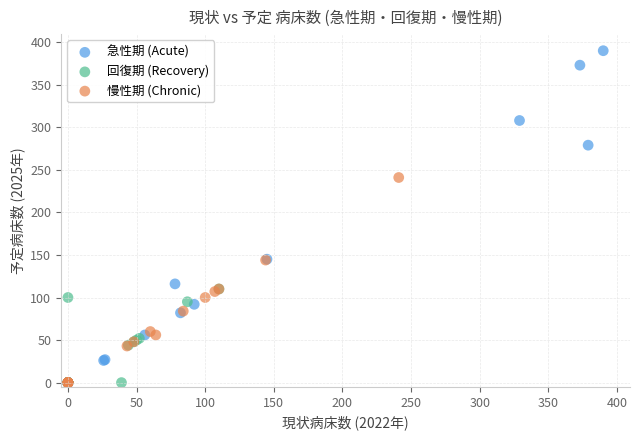

Which series reaches the maximum Y coordinate?

急性期 (Acute)